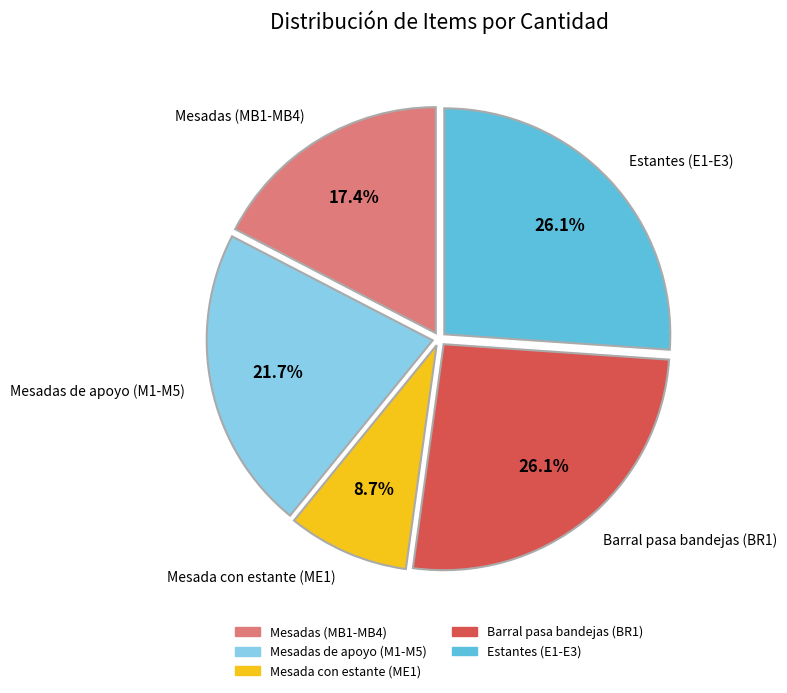

To the nearest percent, what is the average slice percentage?

20%